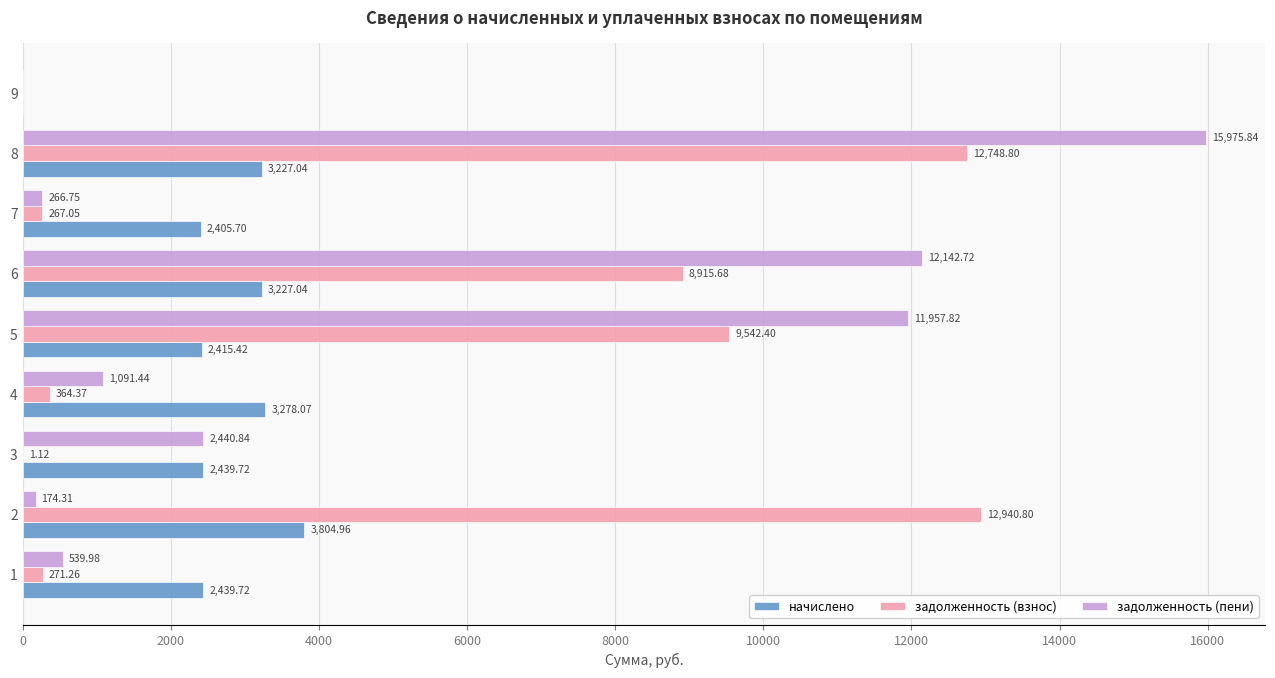

At which category is the sum across all series the highest?

8